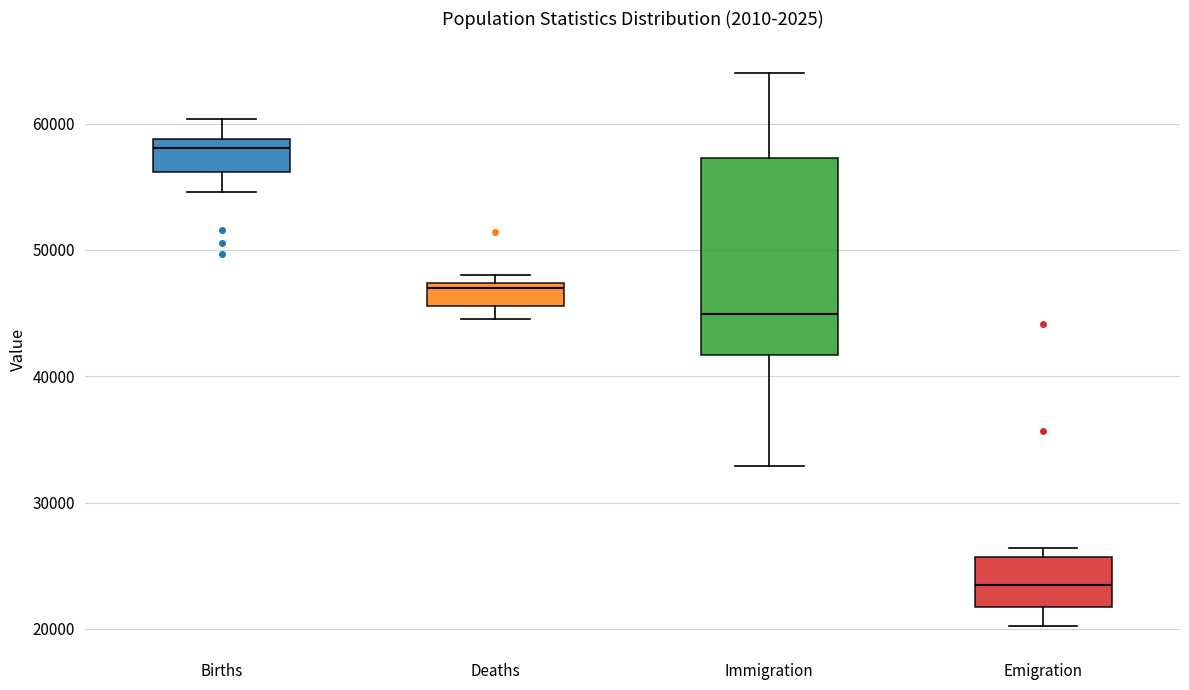

Reading left to right, transcribe this box plot: for each box, give where its median line is, the range the box spans, and where its two whiskers end, as read against the y-axis. The values are not printed on the chart, so give them approximately, as read against the axis.

Births: median 58000, box 56000 to 59000, whiskers 55000 to 60000
Deaths: median 47000 (just below the box's upper edge), box 46000 to 47000, whiskers 45000 to 48000
Immigration: median 45000, box 42000 to 57000, whiskers 33000 to 64000
Emigration: median 23000, box 22000 to 26000, whiskers 20000 to 26000 (just above the box's upper edge)